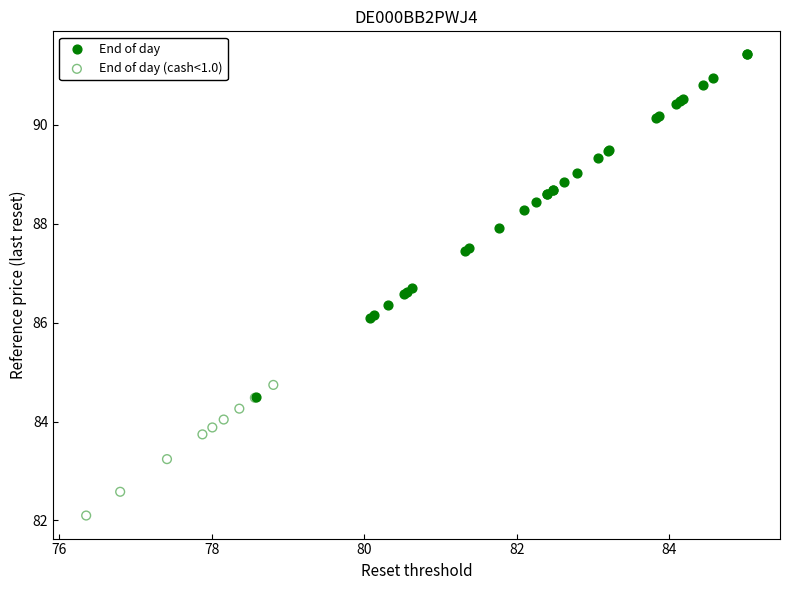

Which series contains the highest Y value?

End of day